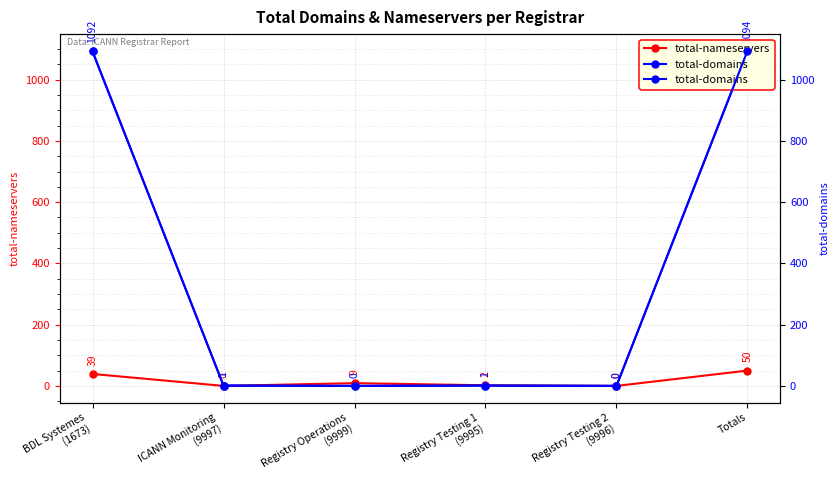

In total-domains, how many points are higher than both neighbors (excluding endpoints)?

1